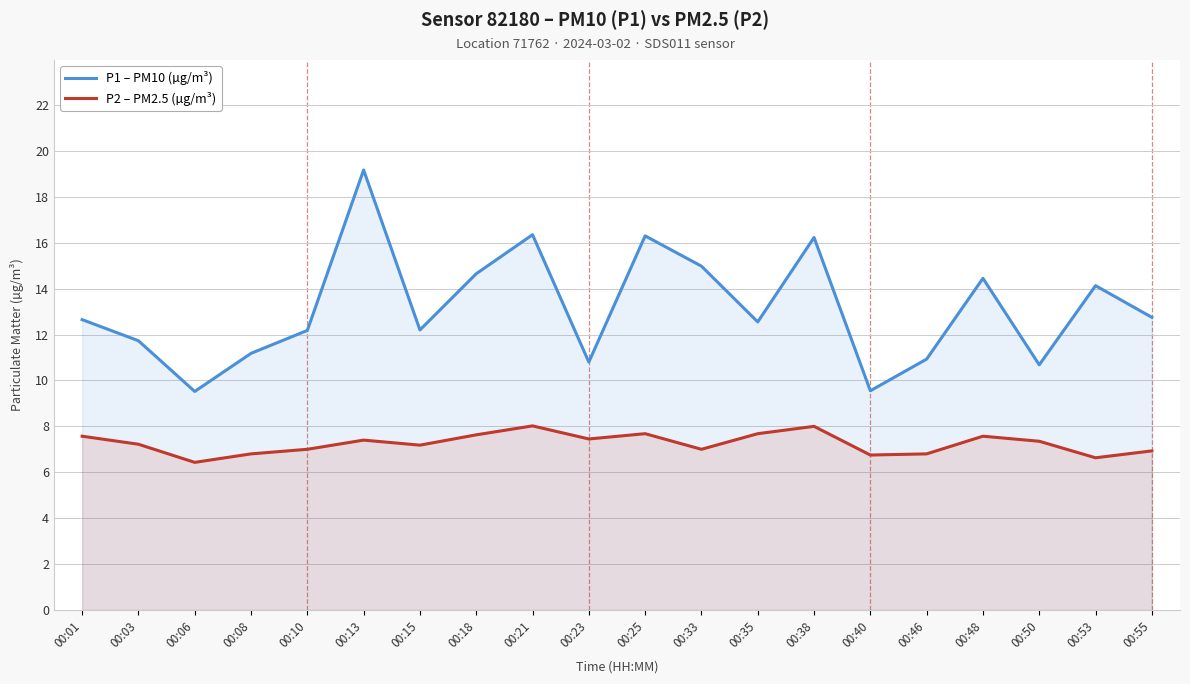

Does the chart have visible grid lines?

Yes